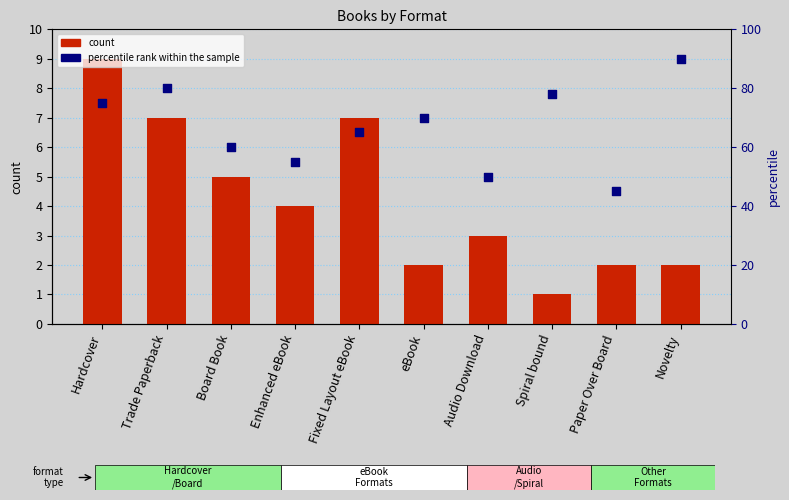

At how many categories does at least one series exceed 41?

10